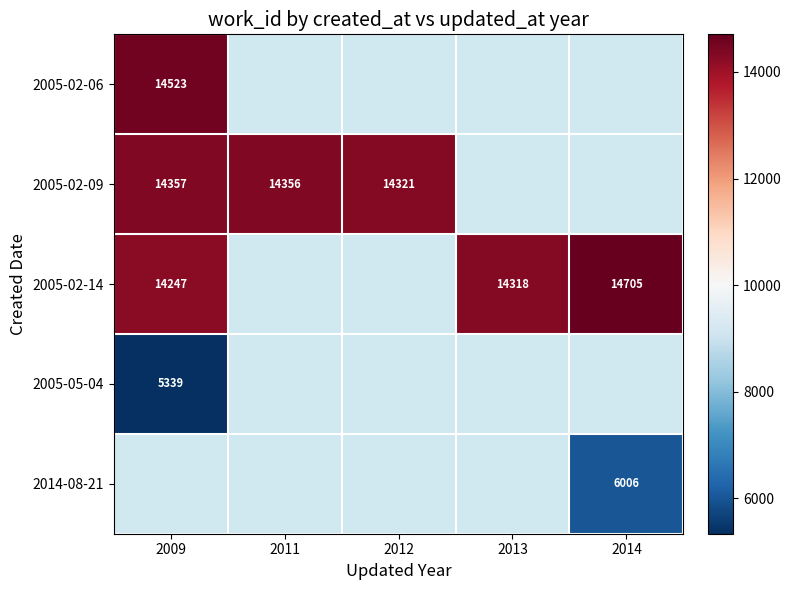

Count the number of categories in the chart.

5